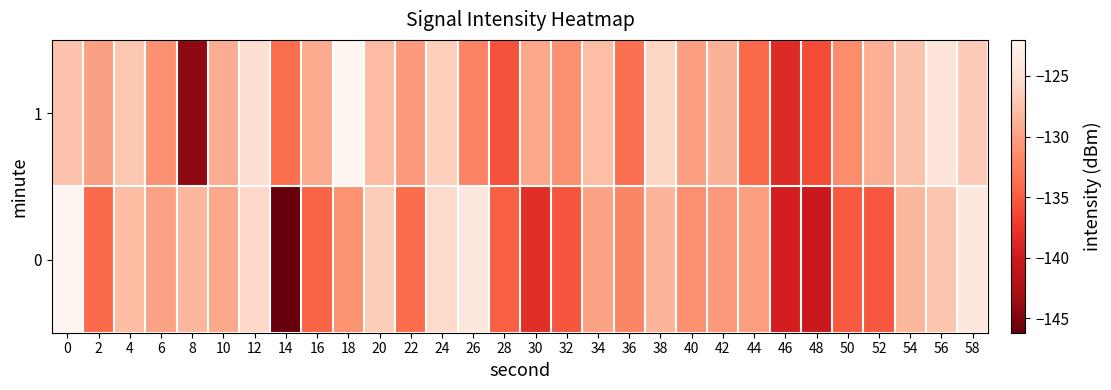

Reading left to right, extract all data points from this chart.

0: 0=-122.0	2=-133.9	4=-127.9	6=-129.9	8=-128.4	10=-129.5	12=-125.8	14=-146.2	16=-134.5	18=-130.9	20=-126.6	22=-133.9	24=-125.6	26=-124.0	28=-134.7	30=-138.3	32=-135.4	34=-129.8	36=-132.0	38=-128.5	40=-131.4	42=-130.5	44=-130.1	46=-139.6	48=-140.1	50=-135.1	52=-135.3	54=-128.3	56=-127.2	58=-123.9
1: 0=-127.5	2=-130.0	4=-127.0	6=-131.1	8=-144.1	10=-129.1	12=-125.0	14=-133.7	16=-129.2	18=-122.1	20=-128.0	22=-130.5	24=-126.3	26=-132.1	28=-135.7	30=-129.4	32=-131.2	34=-127.8	36=-133.6	38=-125.9	40=-130.1	42=-128.7	44=-134.2	46=-138.5	48=-136.0	50=-131.4	52=-129.0	54=-127.5	56=-124.3	58=-126.8